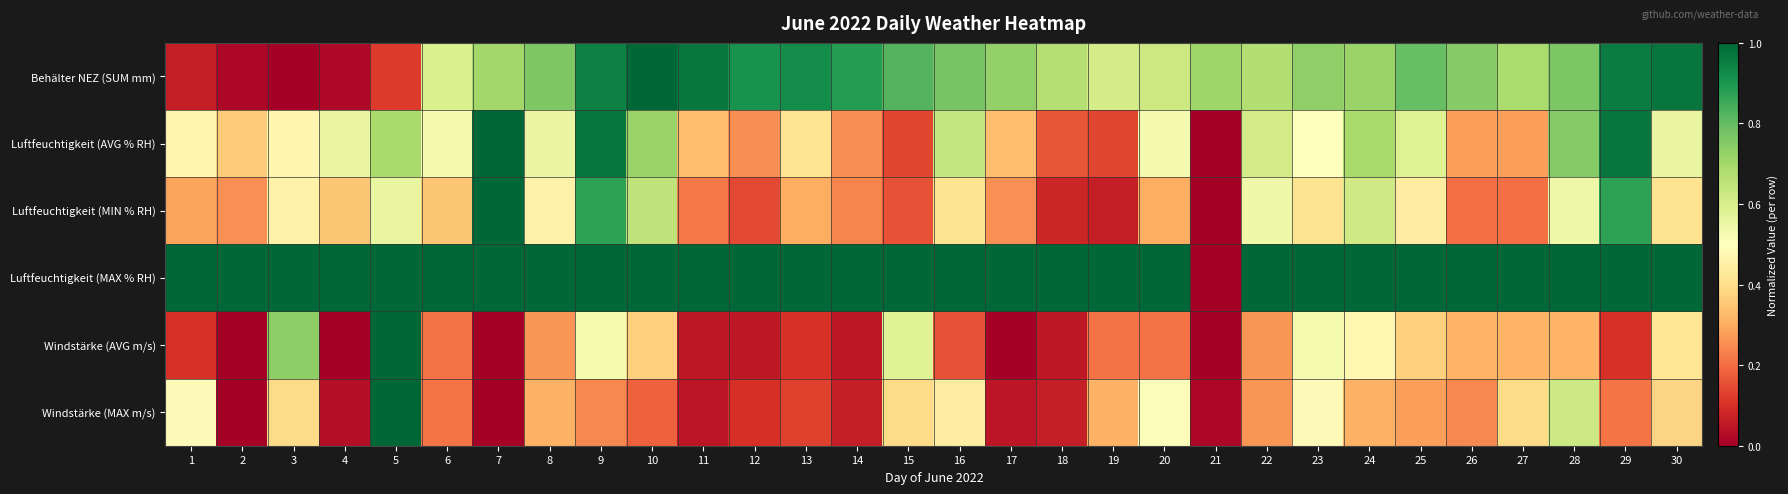

Reading right to left, list all the values displayed in this chart.

Behälter NEZ (SUM mm): 30=1.0	29=1.0	28=0.8	27=0.7	26=0.7	25=0.8	24=0.7	23=0.7	22=0.7	21=0.7	20=0.6	19=0.6	18=0.7	17=0.7	16=0.8	15=0.8	14=0.9	13=0.9	12=0.9	11=1.0	10=1.0	9=0.9	8=0.8	7=0.7	6=0.6	5=0.1	4=0.0	3=0.0	2=0.0	1=0.1
Luftfeuchtigkeit (AVG % RH): 30=0.6	29=1.0	28=0.8	27=0.3	26=0.3	25=0.6	24=0.7	23=0.5	22=0.6	21=0.0	20=0.5	19=0.1	18=0.2	17=0.3	16=0.6	15=0.1	14=0.2	13=0.4	12=0.2	11=0.3	10=0.7	9=1.0	8=0.6	7=1.0	6=0.5	5=0.7	4=0.6	3=0.5	2=0.4	1=0.5
Luftfeuchtigkeit (MIN % RH): 30=0.4	29=0.9	28=0.5	27=0.2	26=0.2	25=0.4	24=0.6	23=0.4	22=0.5	21=0.0	20=0.3	19=0.1	18=0.1	17=0.3	16=0.4	15=0.2	14=0.2	13=0.3	12=0.1	11=0.2	10=0.7	9=0.9	8=0.5	7=1.0	6=0.3	5=0.6	4=0.3	3=0.5	2=0.3	1=0.3
Luftfeuchtigkeit (MAX % RH): 30=1.0	29=1.0	28=1.0	27=1.0	26=1.0	25=1.0	24=1.0	23=1.0	22=1.0	21=0.0	20=1.0	19=1.0	18=1.0	17=1.0	16=1.0	15=1.0	14=1.0	13=1.0	12=1.0	11=1.0	10=1.0	9=1.0	8=1.0	7=1.0	6=1.0	5=1.0	4=1.0	3=1.0	2=1.0	1=1.0
Windstärke (AVG m/s): 30=0.4	29=0.1	28=0.3	27=0.3	26=0.3	25=0.4	24=0.5	23=0.5	22=0.3	21=0.0	20=0.2	19=0.2	18=0.1	17=0.0	16=0.2	15=0.6	14=0.1	13=0.1	12=0.1	11=0.1	10=0.4	9=0.5	8=0.3	7=0.0	6=0.2	5=1.0	4=0.0	3=0.7	2=0.0	1=0.1
Windstärke (MAX m/s): 30=0.4	29=0.2	28=0.6	27=0.4	26=0.2	25=0.3	24=0.3	23=0.5	22=0.3	21=0.0	20=0.5	19=0.3	18=0.1	17=0.0	16=0.4	15=0.4	14=0.1	13=0.1	12=0.1	11=0.0	10=0.2	9=0.2	8=0.3	7=0.0	6=0.2	5=1.0	4=0.0	3=0.4	2=0.0	1=0.5